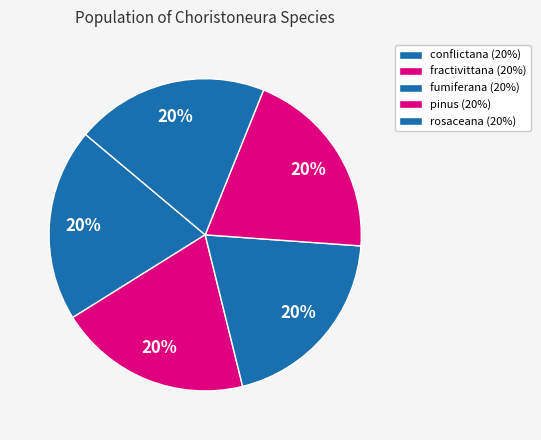

How many slices are in this pie chart?

5